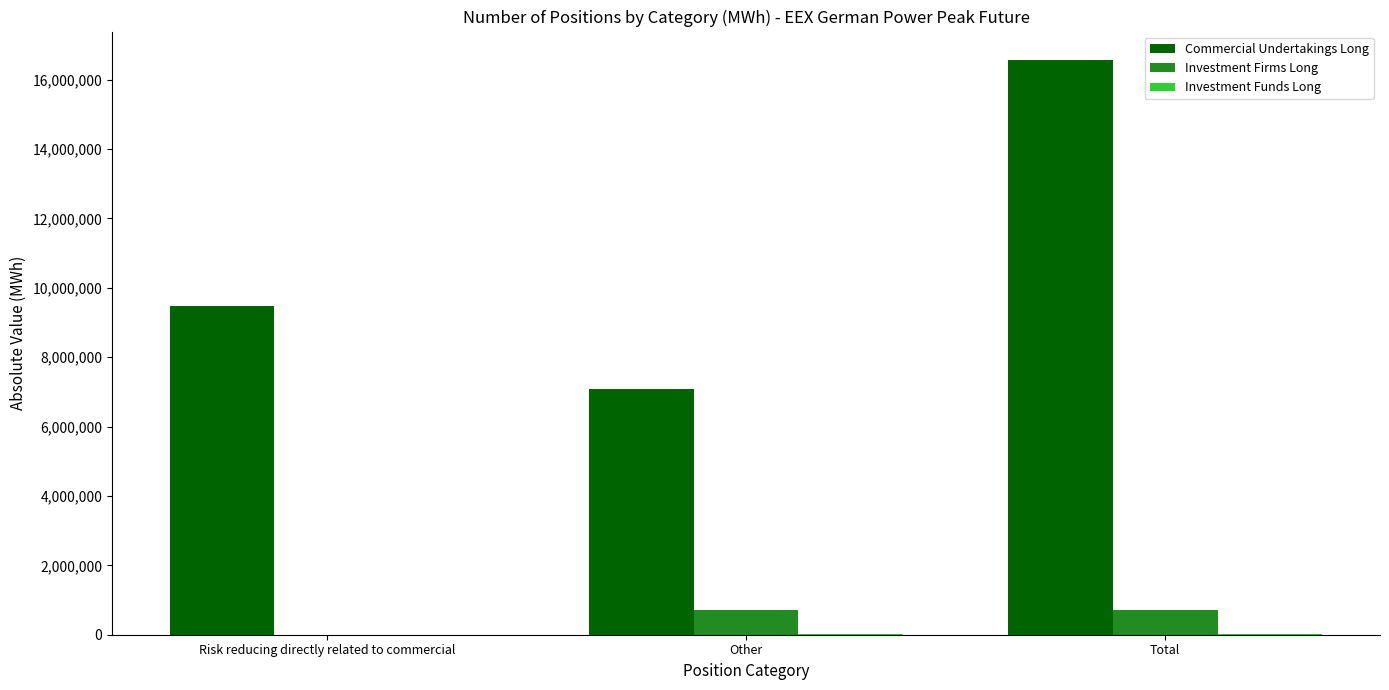

Is it true that Commercial Undertakings Long equals 7070532 at Other?

True